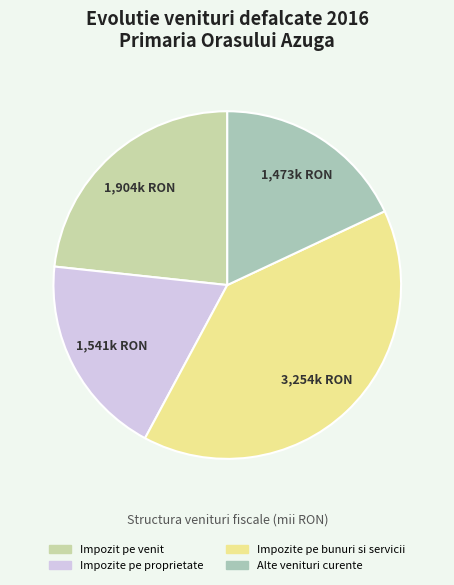

How many segments does this pie chart have?

4